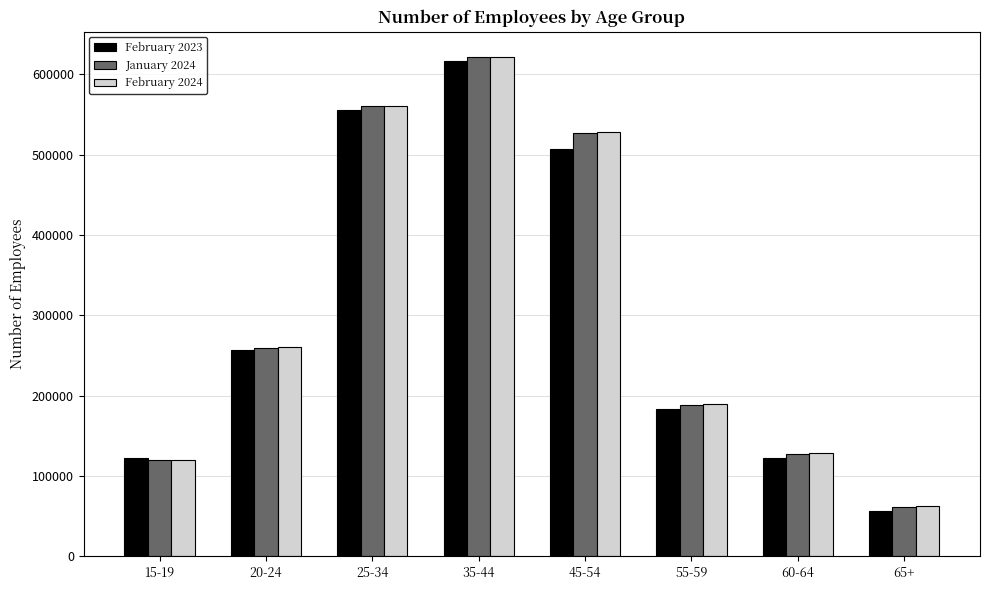

How many series are shown in this chart?

3